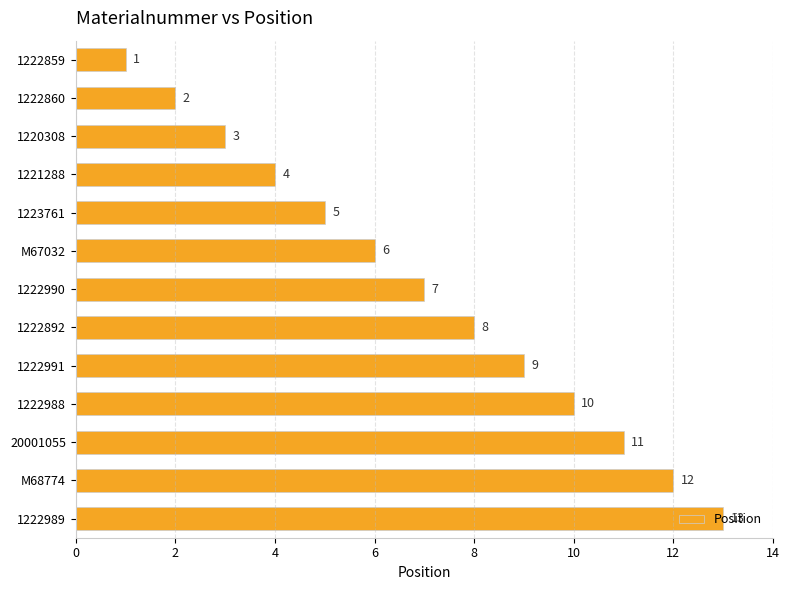

Does the chart contain any negative values?

No